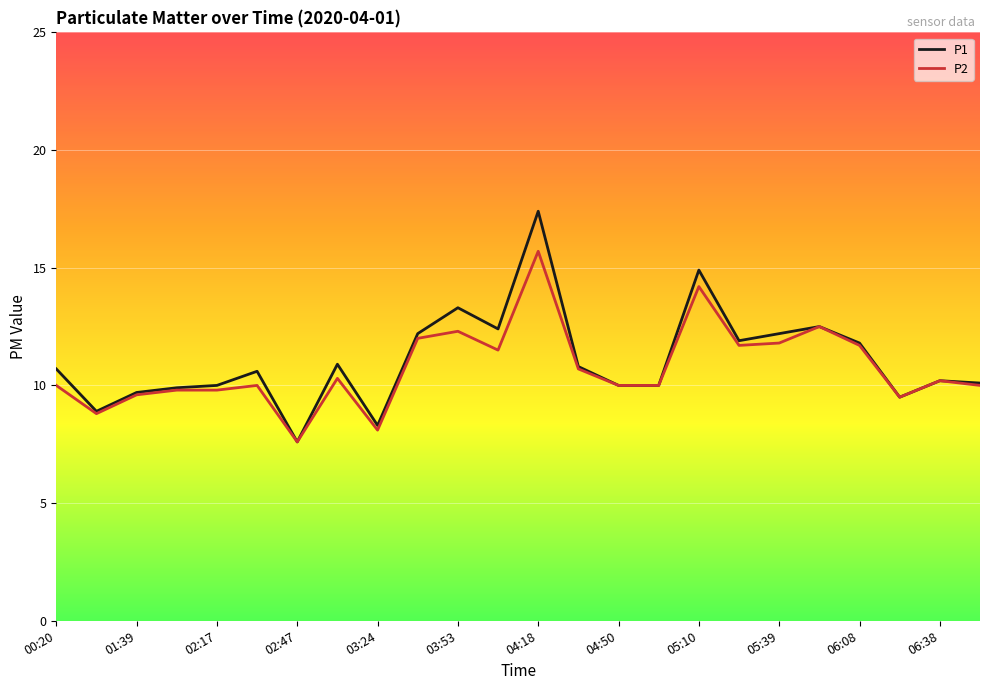

What is the maximum value for P2?

15.7